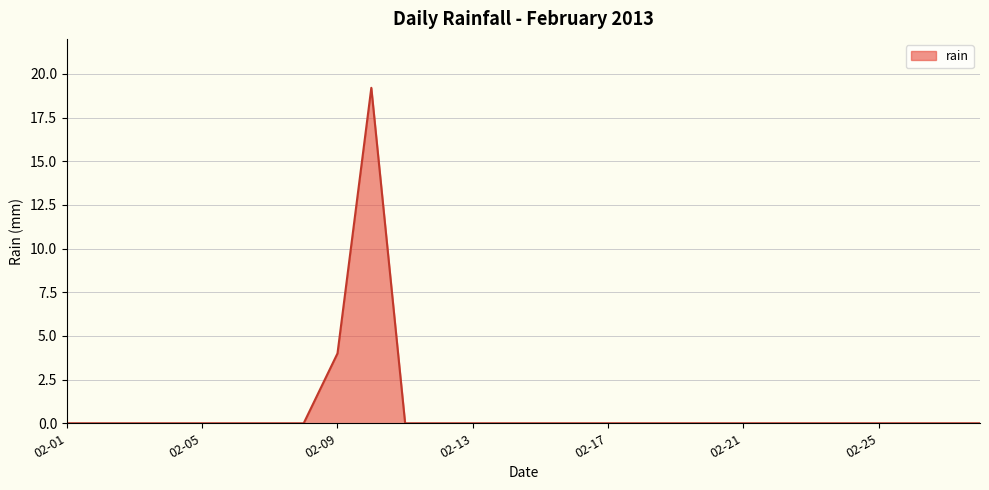

What is the greatest value displayed?

19.2